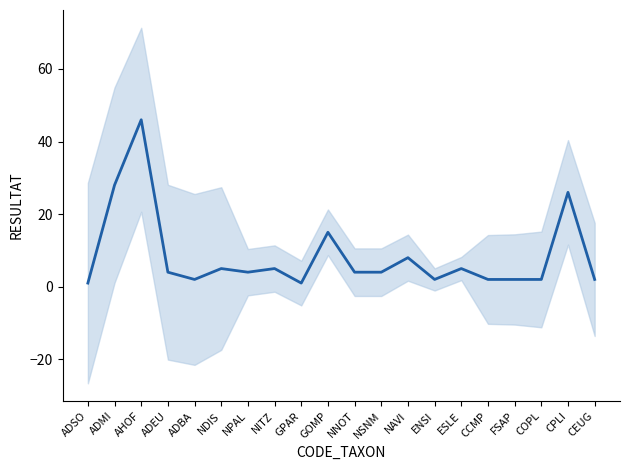

Reading left to right, transcribe all the data shown in this chart.

1	28	46	4	2	5	4	5	1	15	4	4	8	2	5	2	2	2	26	2